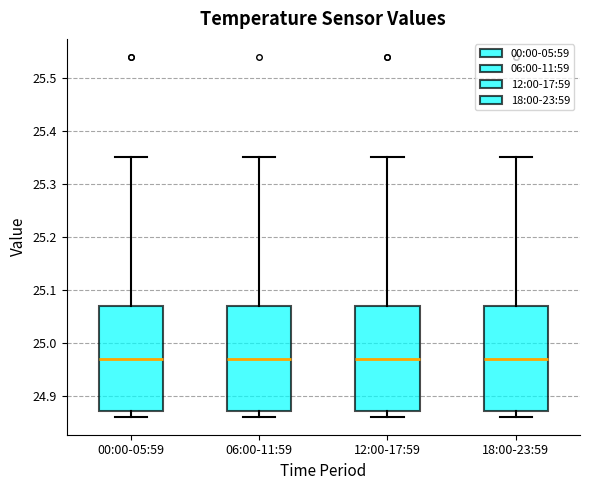

Reading left to right, read every box against the y-axis: the position of its median line, the range the box covers, and the ends of its whiskers. The values are not printed on the chart, so give them approximately, as read against the axis.

00:00-05:59: median 24.97, box 24.87 to 25.07, whiskers 24.86 to 25.35
06:00-11:59: median 24.97, box 24.87 to 25.07, whiskers 24.86 to 25.35
12:00-17:59: median 24.97, box 24.87 to 25.07, whiskers 24.86 to 25.35
18:00-23:59: median 24.97, box 24.87 to 25.07, whiskers 24.86 to 25.35